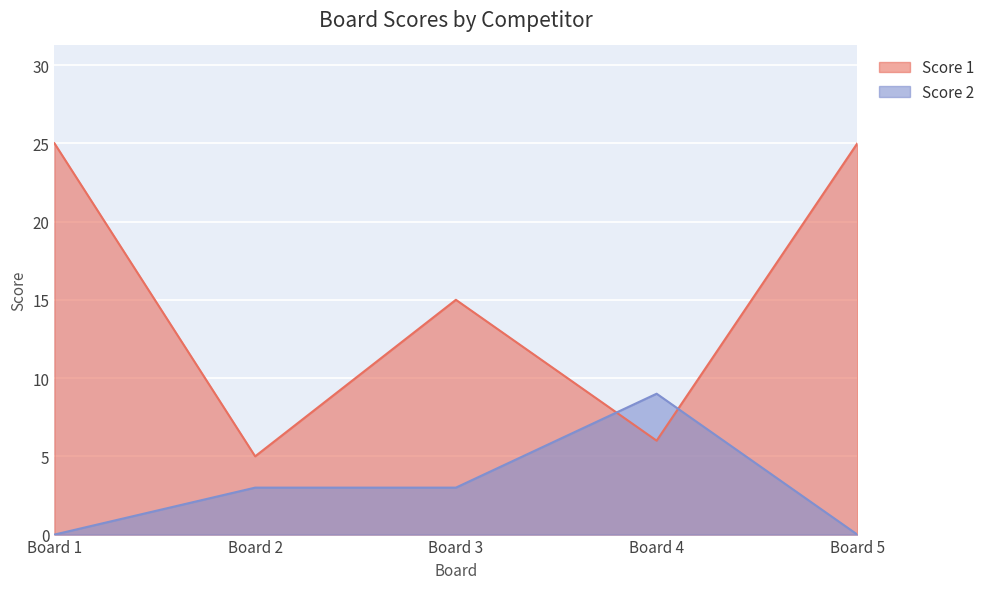

At how many categories does at least one series exceed 17?

2